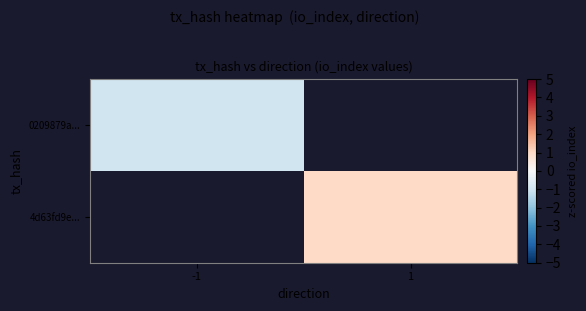

What is the minimum value shown in the chart?

-1.0